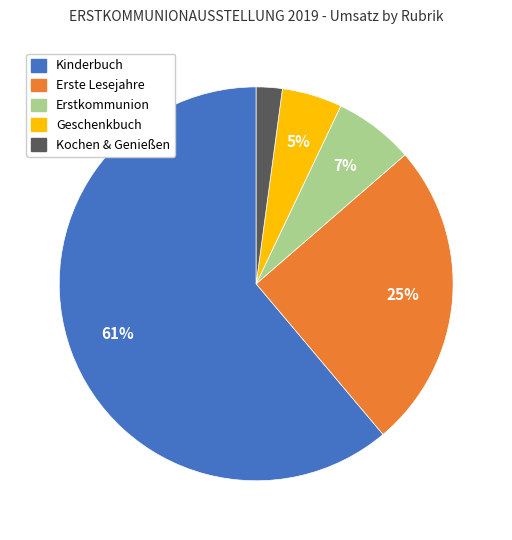

To the nearest percent, what is the difference between the largest and smallest slice percentages?

59%